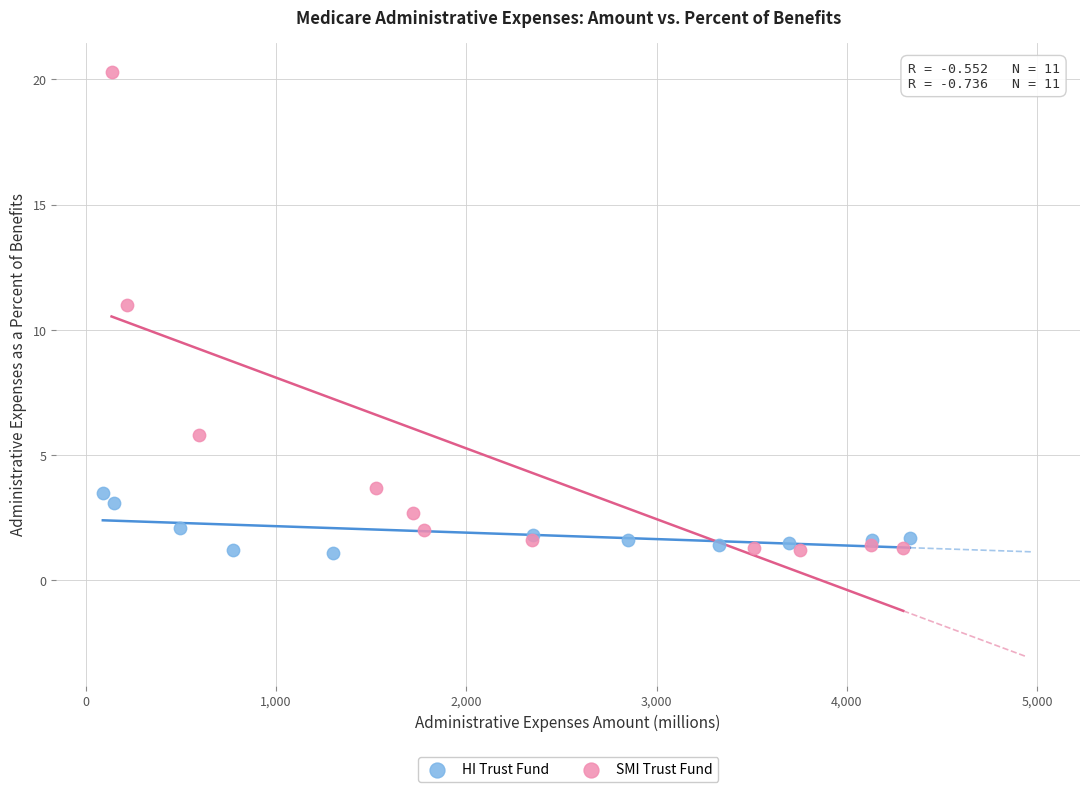

Which series reaches the maximum Y coordinate?

SMI Trust Fund